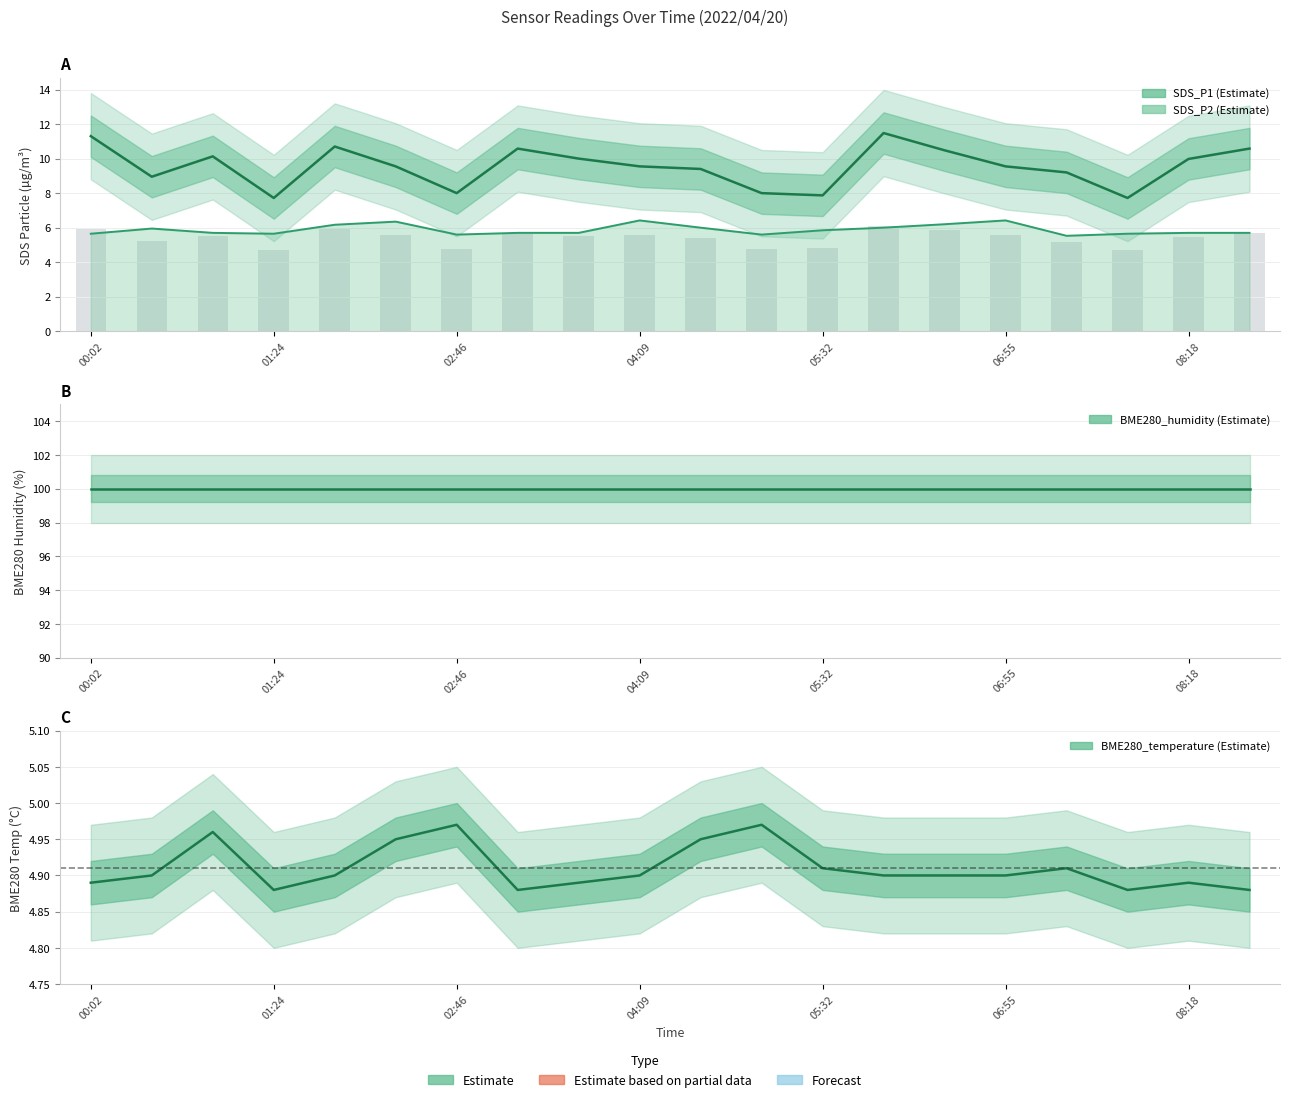

Which label corresponds to the smallest value in the chart?

01:24